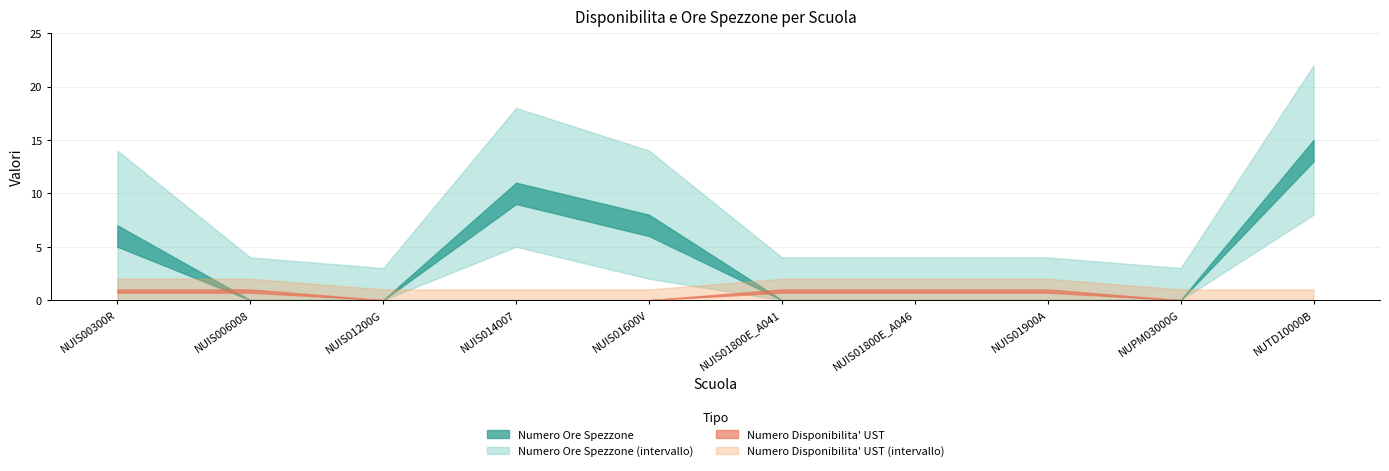

What is the difference between the Numero Disponibilita UST values at NUIS014007 and NUIS01800E_A041?

1